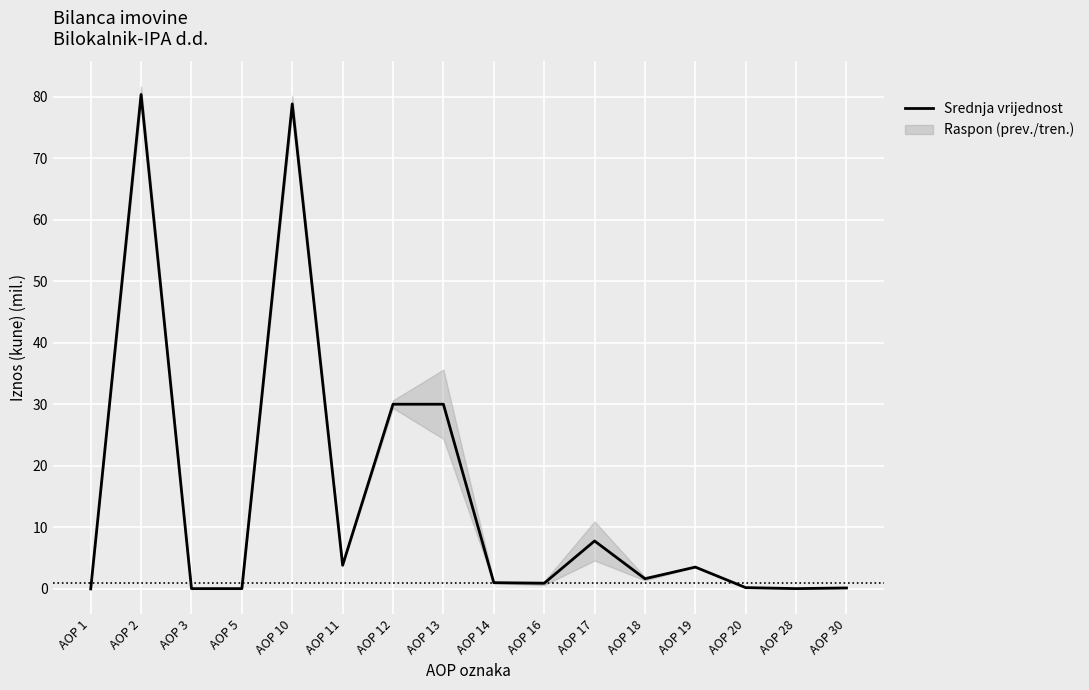

How many data points are less than 1?

7